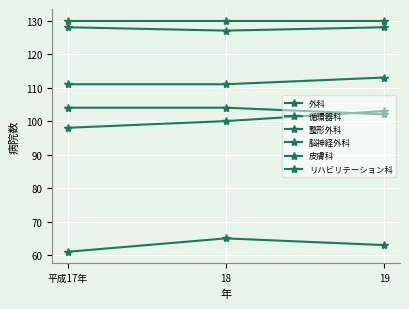

What position from the right is 平成17年?

3